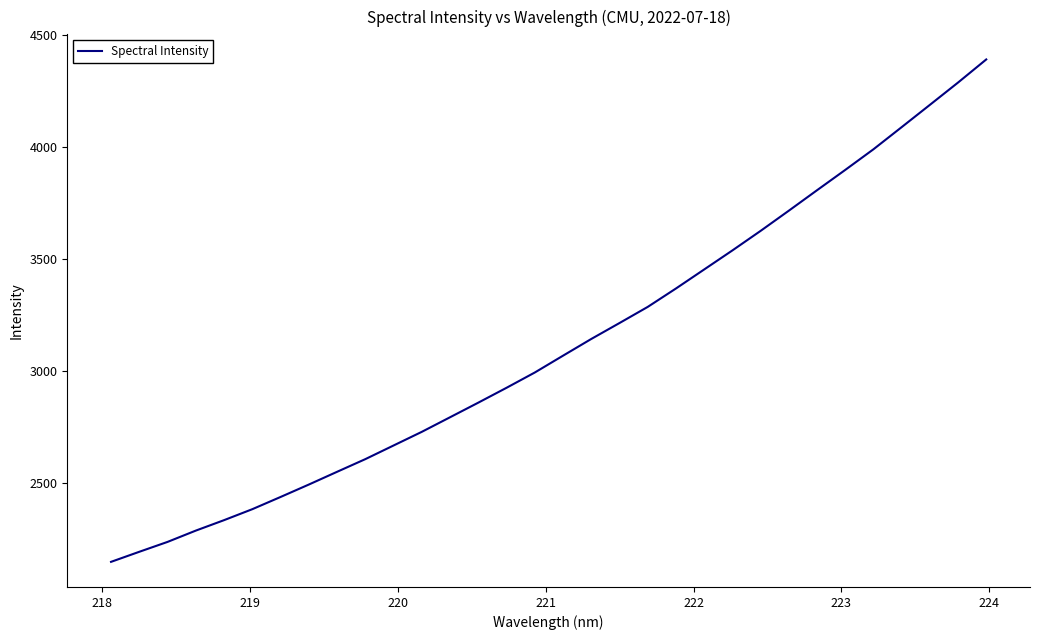

Does the chart have visible grid lines?

No